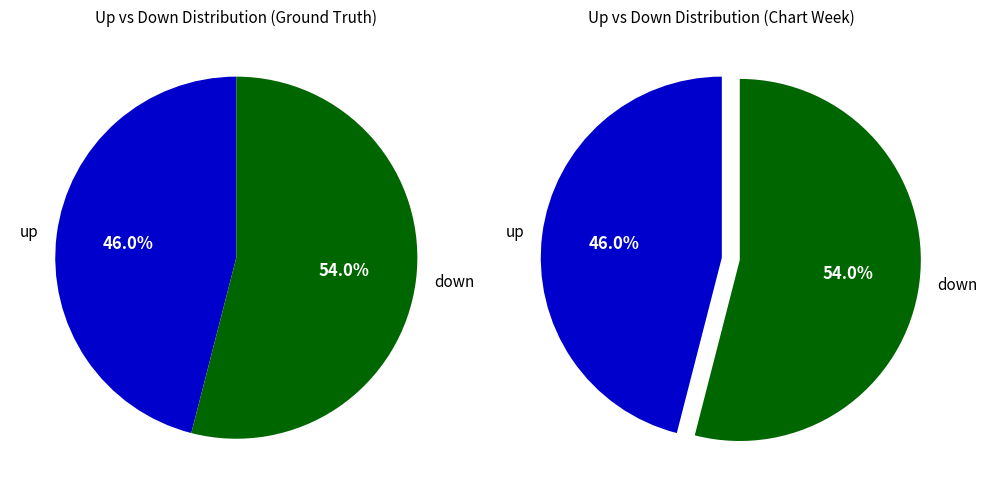

What portion of the pie excludes up?

54.0%